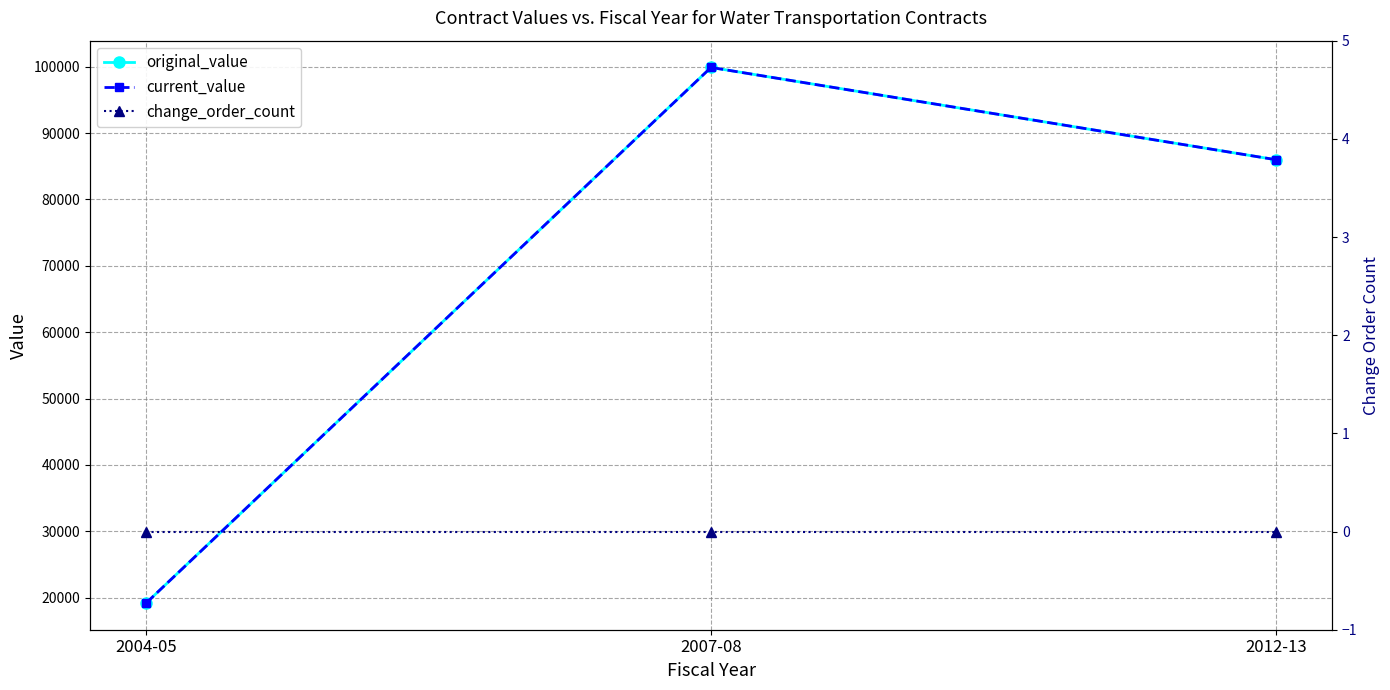

Between 2004-05 and 2012-13, which series saw the biggest shift?

original_value